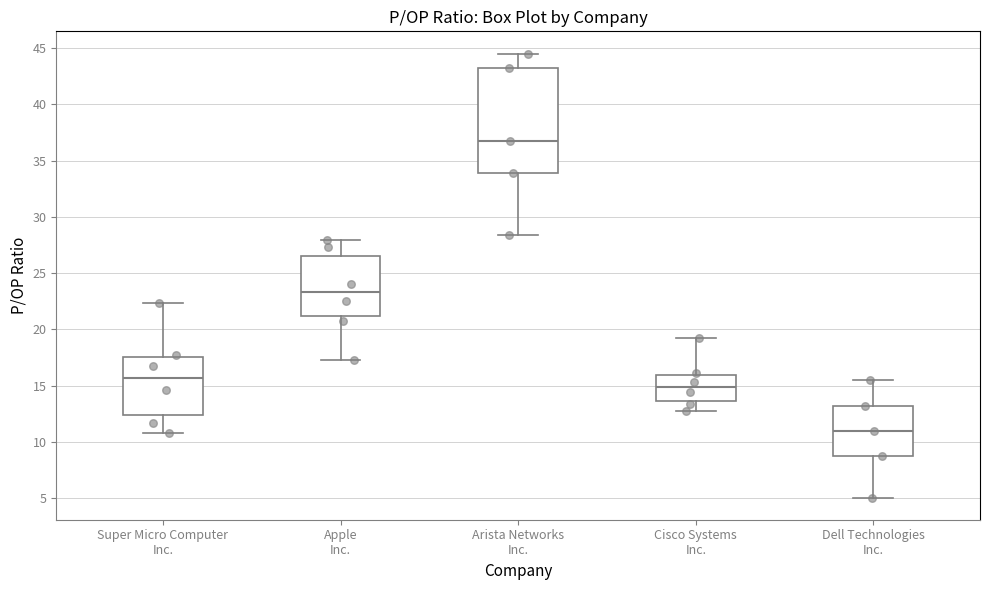

Reading left to right, transcribe this box plot: for each box, give where its median line is, the range the box spans, and where its two whiskers end, as read against the y-axis. The values are not printed on the chart, so give them approximately, as read against the axis.

Super Micro Computer Inc.: median 15.5, box 12.5 to 17.5, whiskers 11.0 to 22.5
Apple Inc.: median 23.5, box 21.0 to 26.5, whiskers 17.5 to 28.0
Arista Networks Inc.: median 37.0, box 34.0 to 43.5, whiskers 28.5 to 44.5
Cisco Systems Inc.: median 15.0, box 13.5 to 16.0, whiskers 12.5 to 19.5
Dell Technologies Inc.: median 11.0, box 8.5 to 13.0, whiskers 5.0 to 15.5